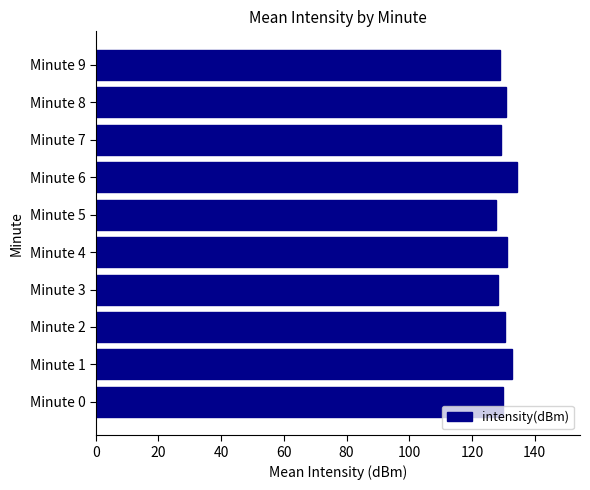

Between Minute 5 and Minute 1, which is larger?

Minute 1